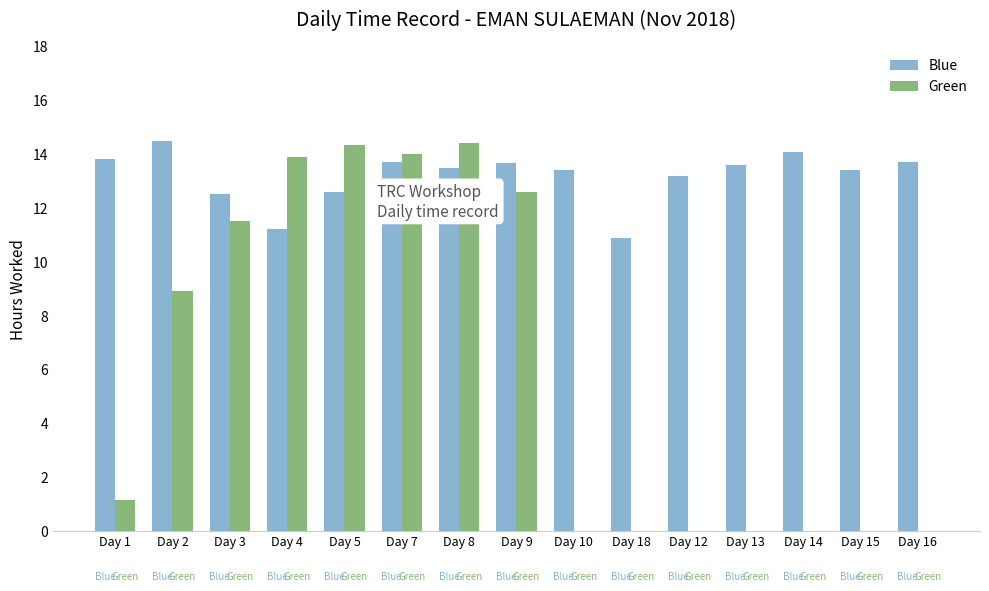

True or false: Blue has a value of 12.5 at Day 3.

True